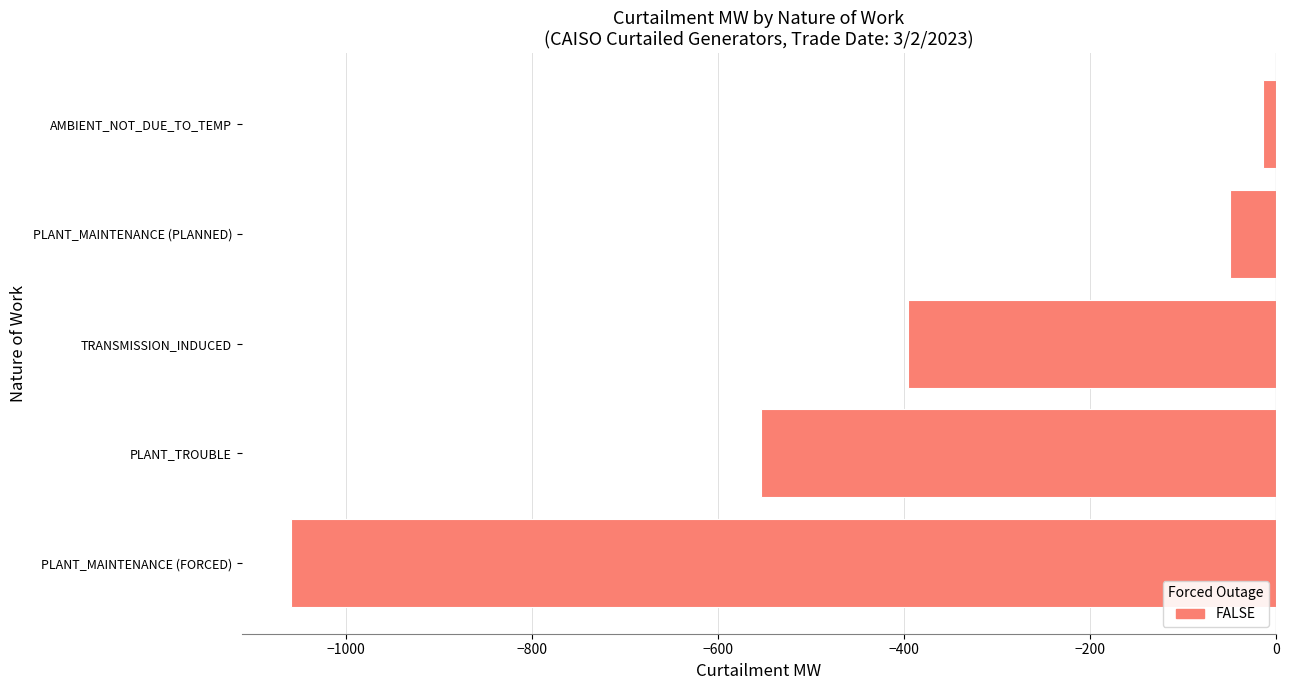

Count the number of categories in the chart.

5